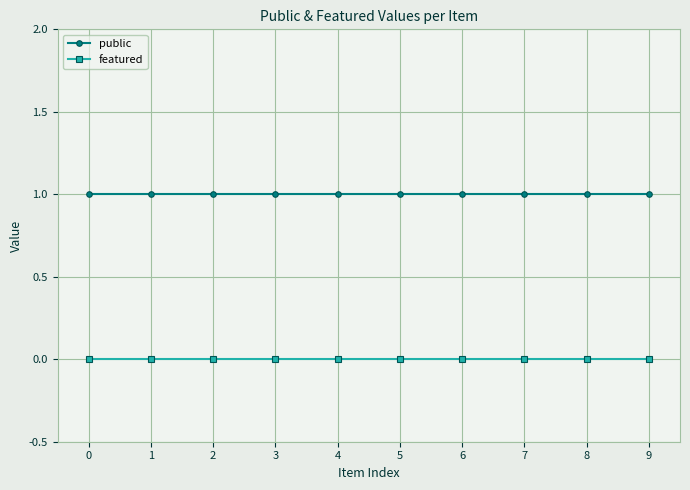

How many lines are shown in the chart?

2